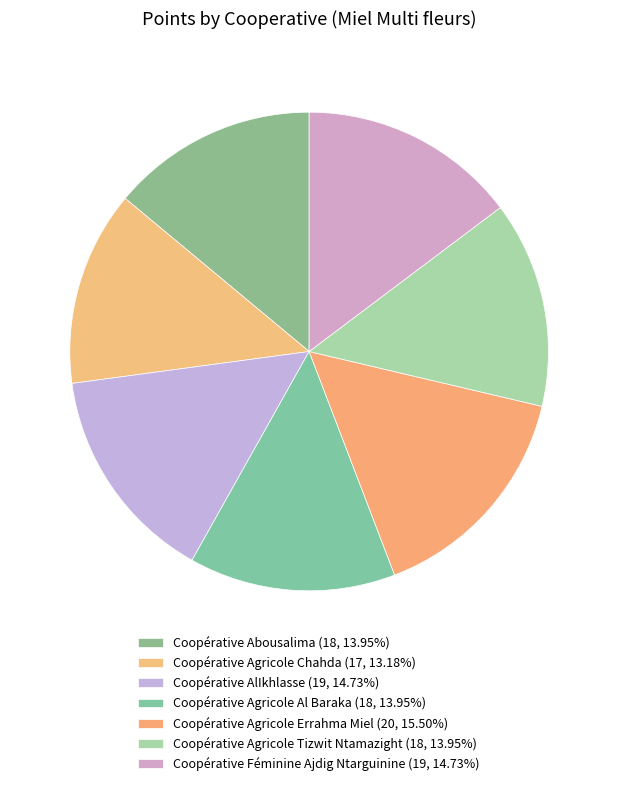

Is Coopérative Agricole Chahda the majority of the pie?

No